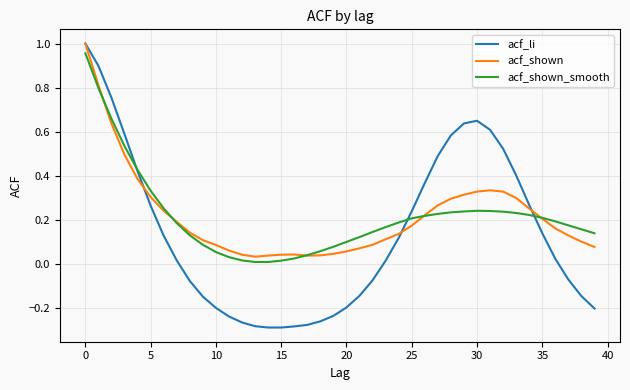

How many intersections are there between acf_li and acf_shown_smooth?

3